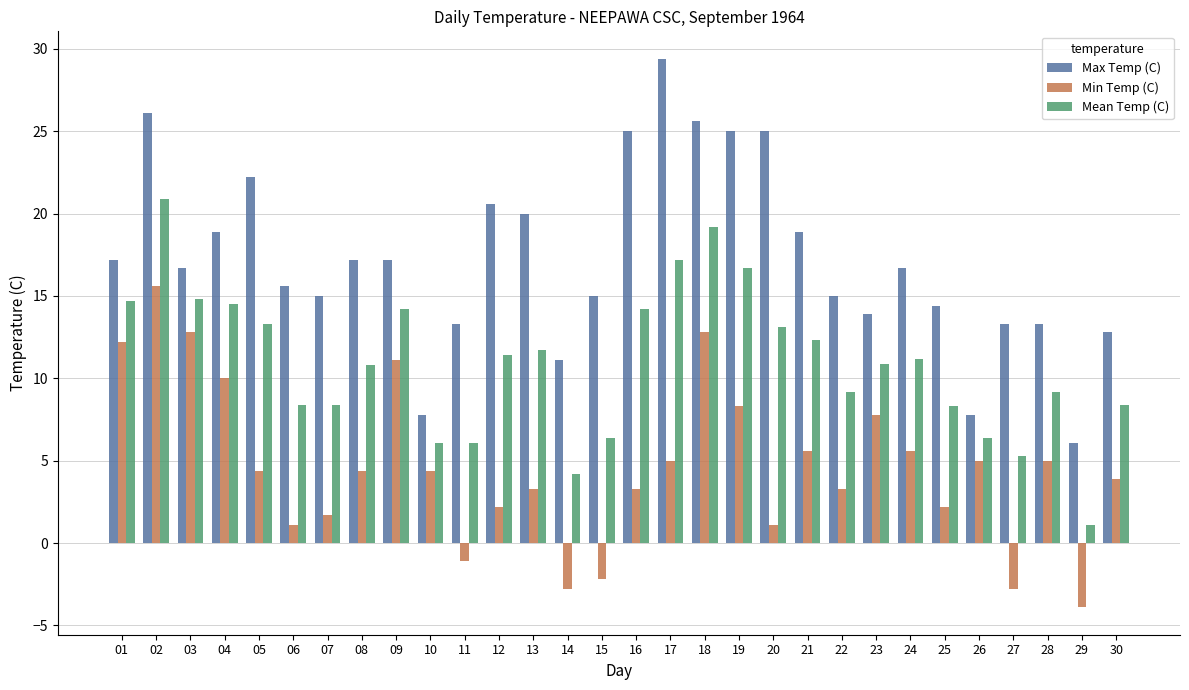

The value of Max Temp (C) at 04 is 18.9. True or false?

True